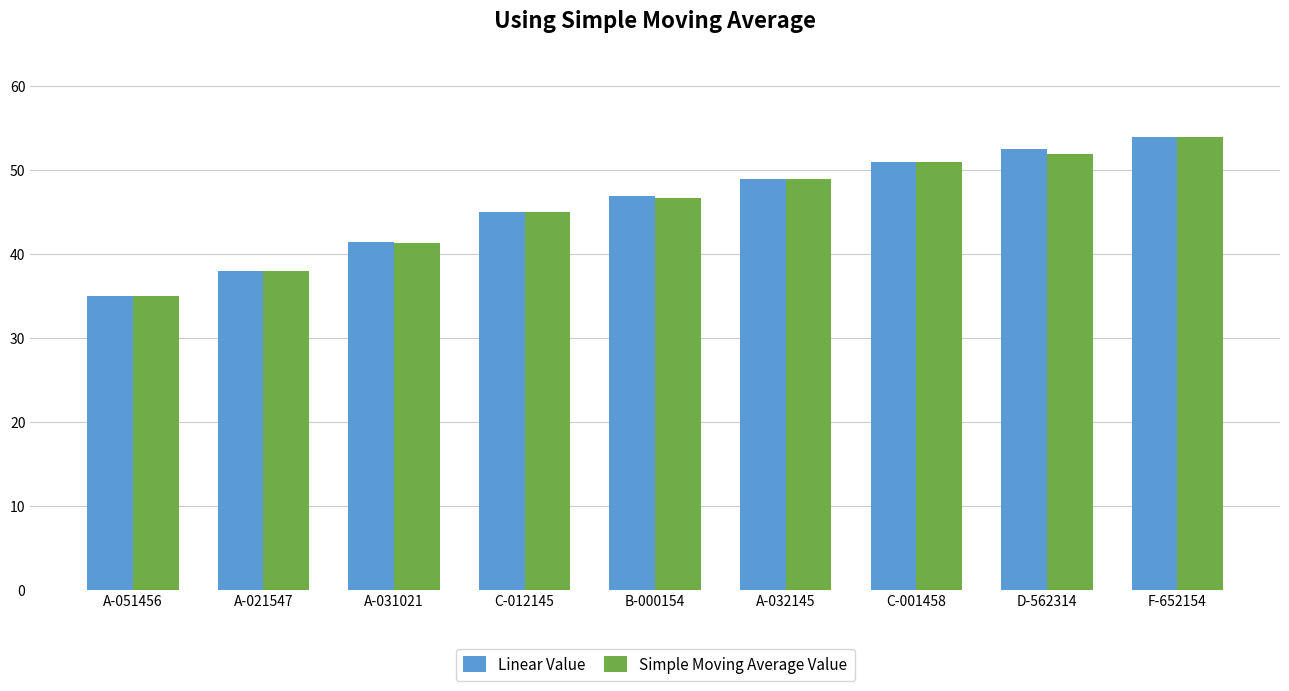

Reading right to left, extract all data points from this chart.

Linear Value: 54.0	52.5	51.0	49.0	47.0	45.0	41.5	38.0	35.0
Simple Moving Average Value: 54.0	52.0	51.0	49.0	46.7	45.0	41.3	38.0	35.0